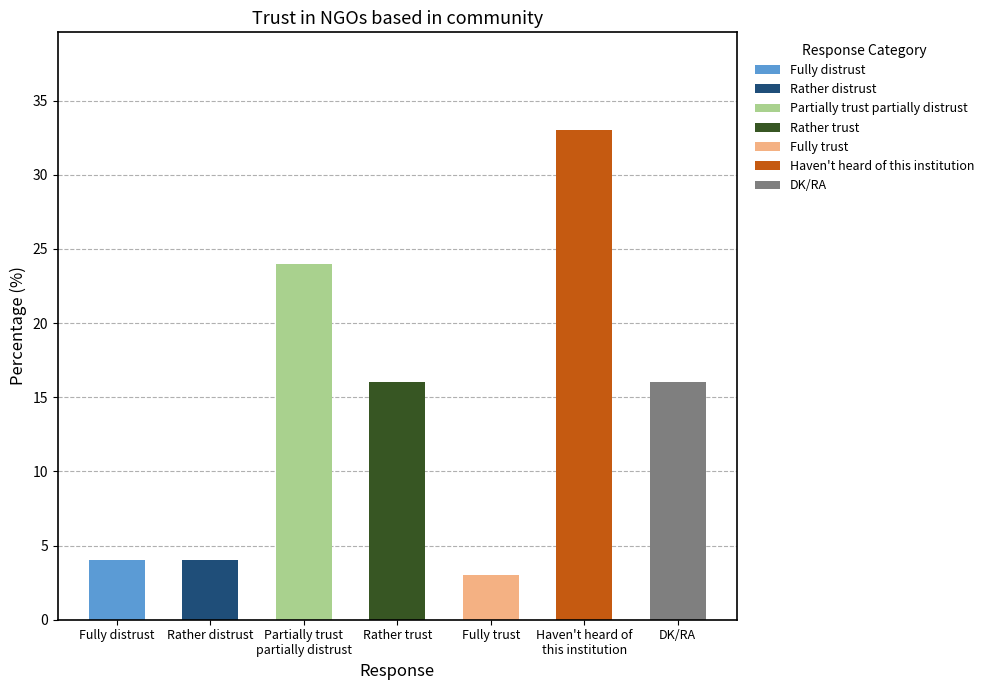

At which label is the value closest to 18?

Rather trust